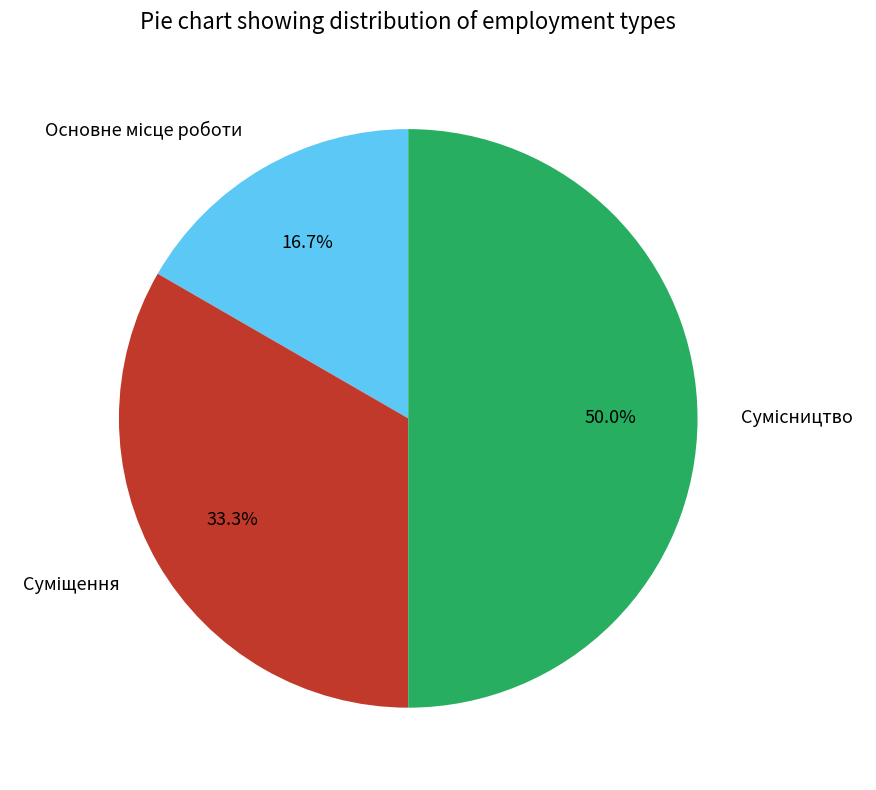

Which category has the smallest portion of the pie?

Основне місце роботи